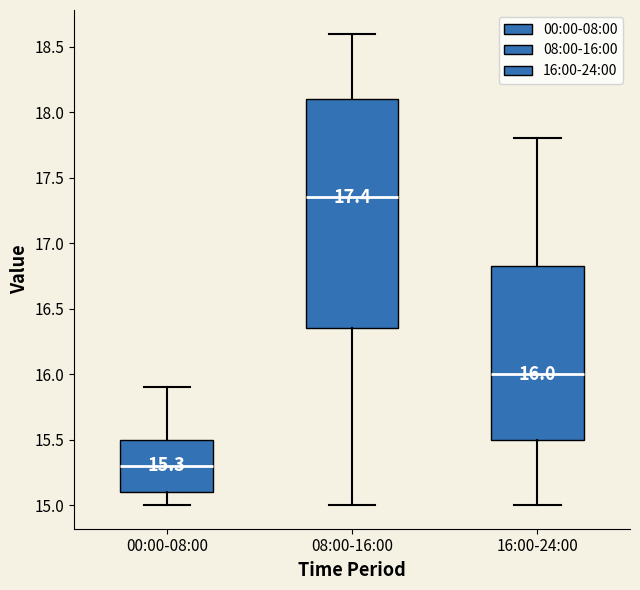

Which box is the tallest, from its lower edge to its upper edge?

08:00-16:00